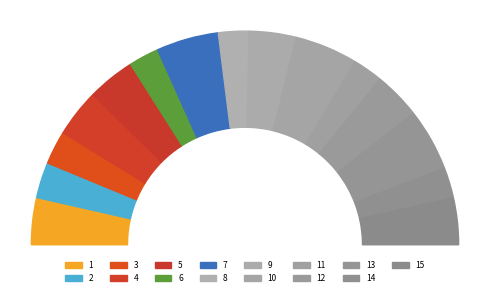

The 7 slice represents 9% of the pie. True or false?

True